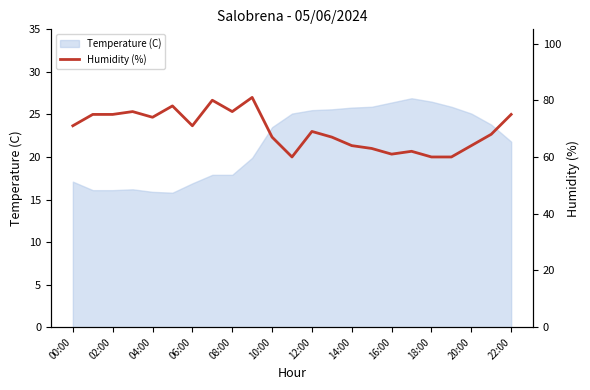

What is the minimum value shown in the chart?

60